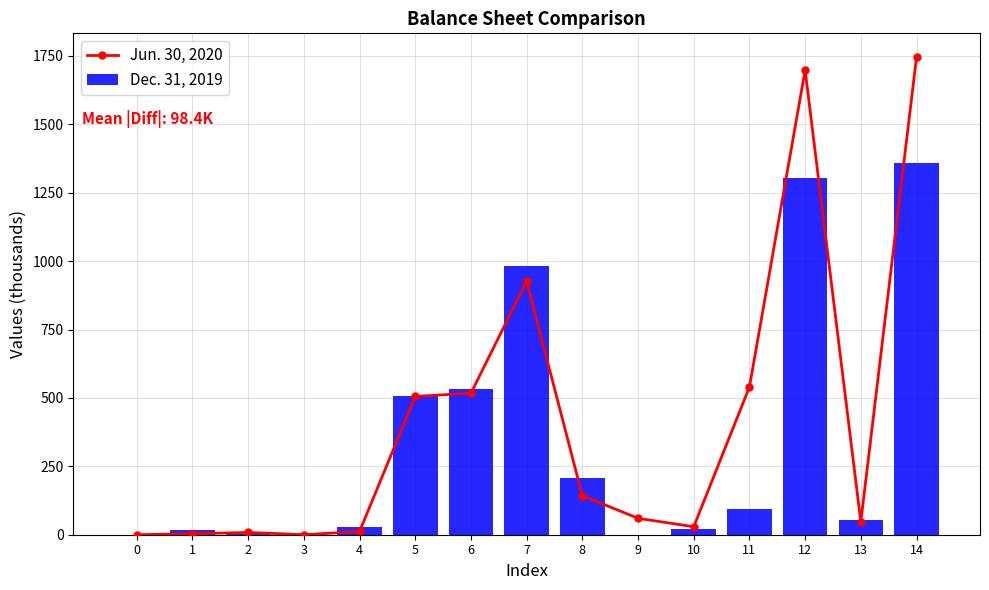

Is the value of Jun. 30, 2020 at 14 greater than the value of Dec. 31, 2019 at 7?

Yes